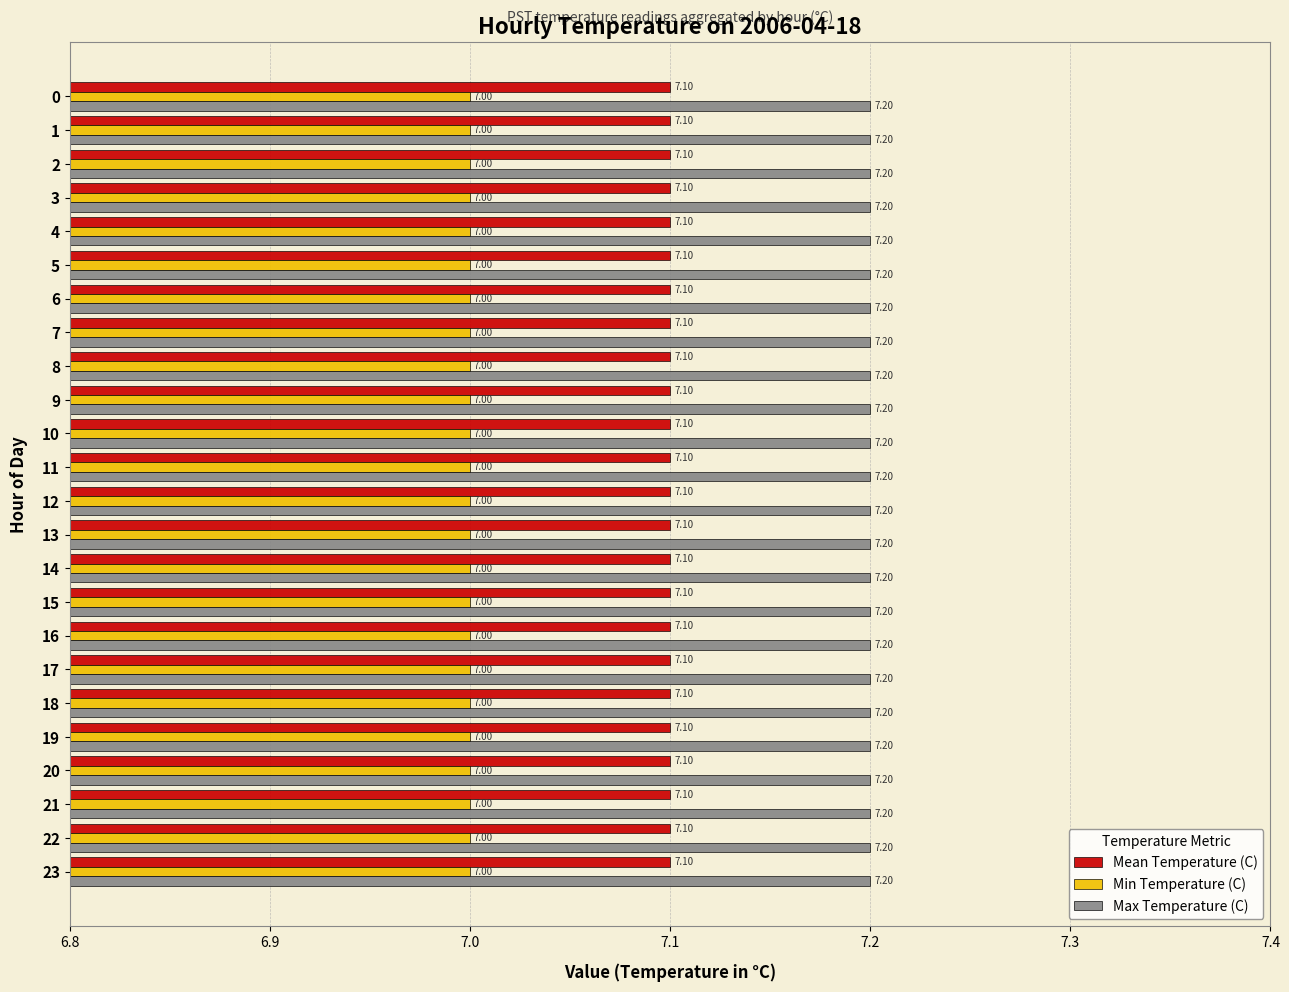

Is the value of Min Temperature (C) at 5 greater than the value of Max Temperature (C) at 17?

No